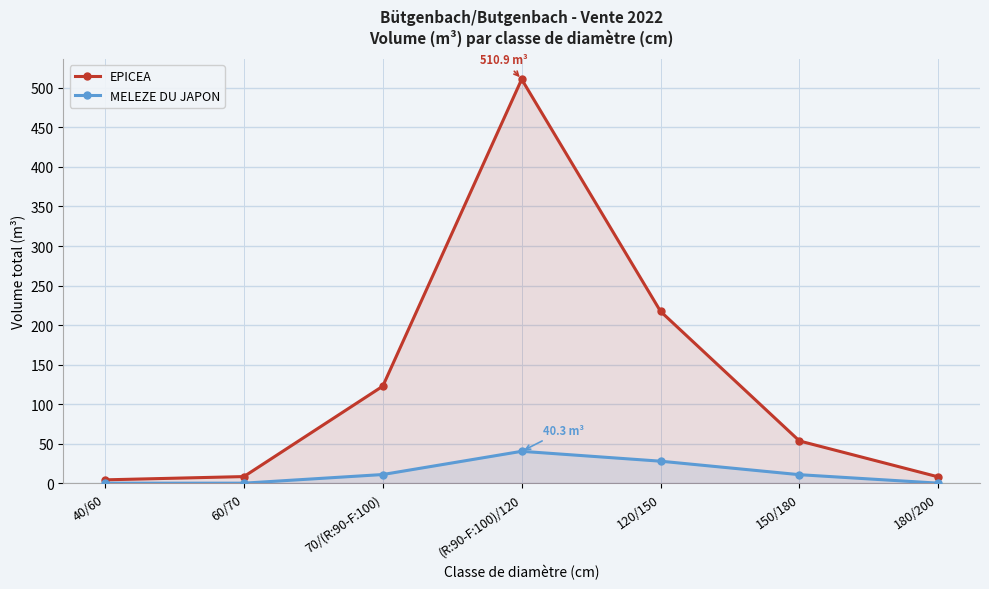

Which series changed the most between (R:90-F:100)/120 and 180/200?

EPICEA